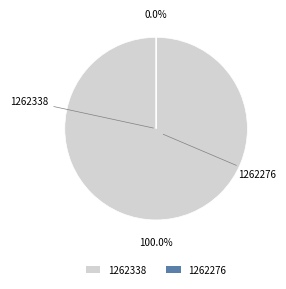

What is the change in value from 1262338 to 1262276?

-3637.0